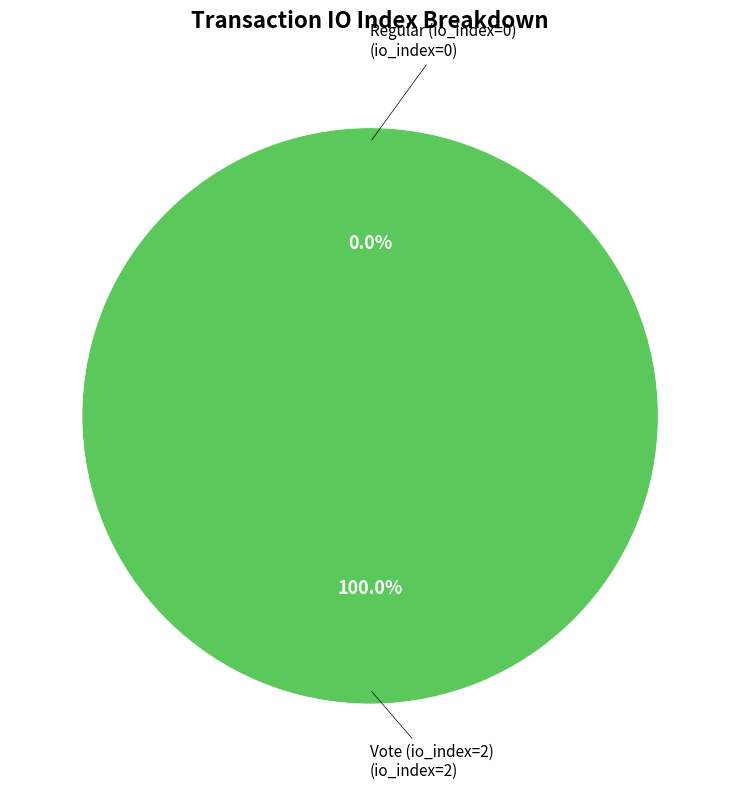

Does Vote (io_index=2) represent more than half of the total?

Yes